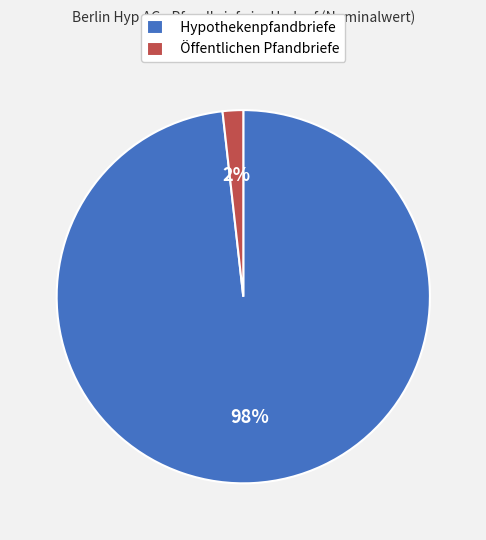

True or false: Hypothekenpfandbriefe accounts for 98% of the total.

True